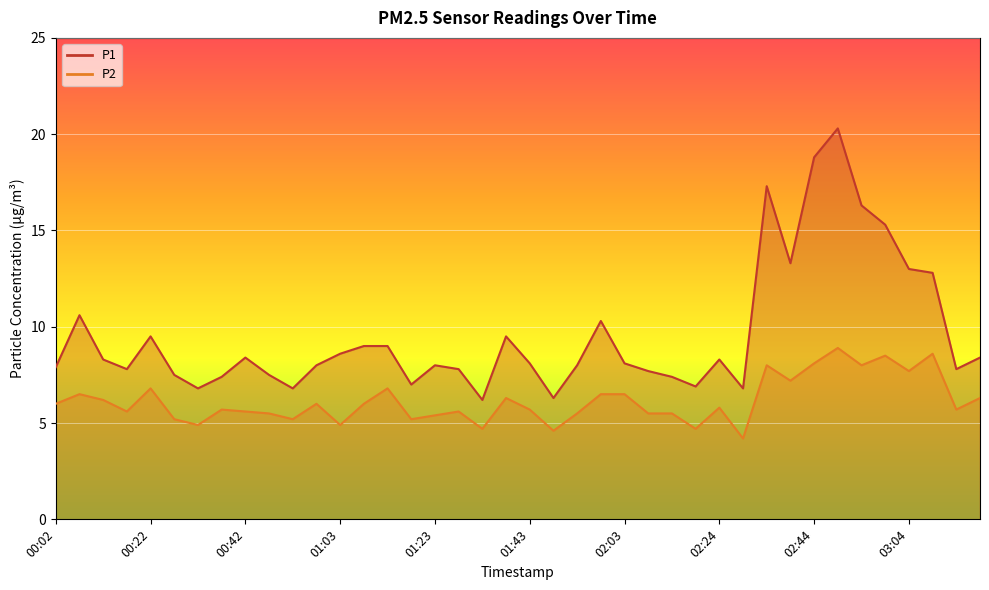

The value of P1 at 01:53 is 8.0. True or false?

True